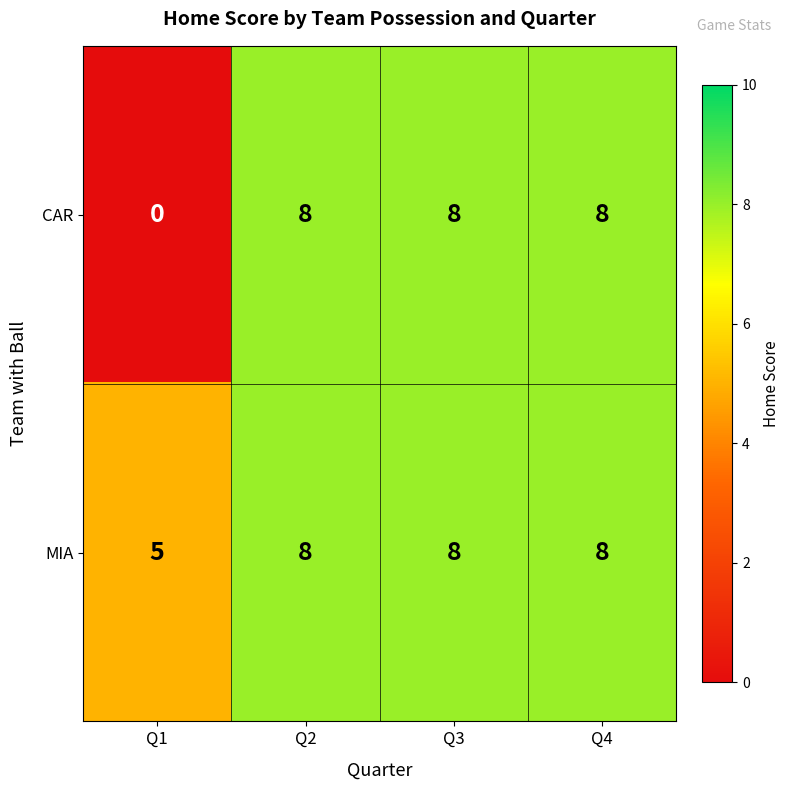

The MIA series shows 8 at Q2. True or false?

True